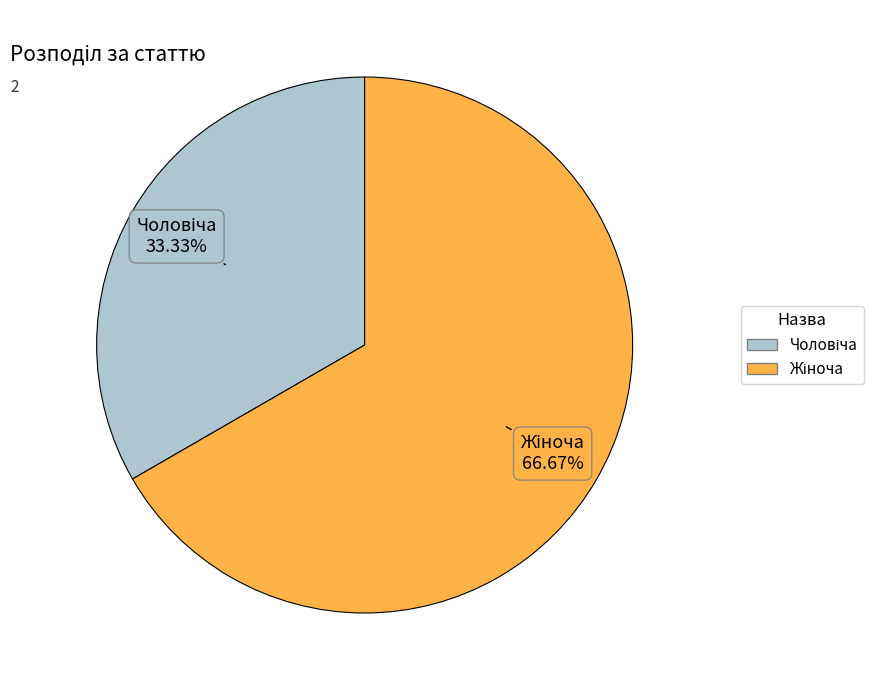

Count the number of slices in the pie.

2